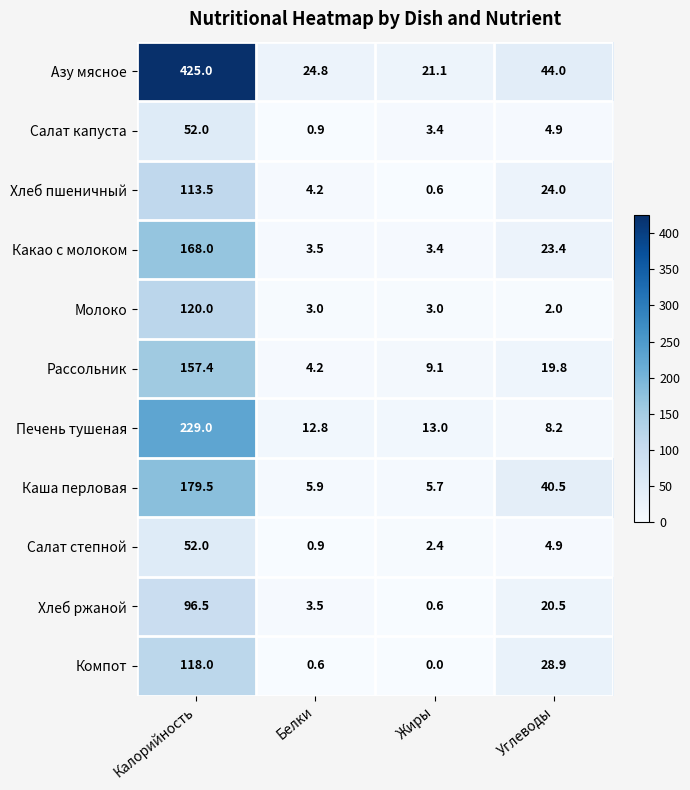

Rank the categories by Печень тушеная value from lowest to highest.

Углеводы, Белки, Жиры, Калорийность